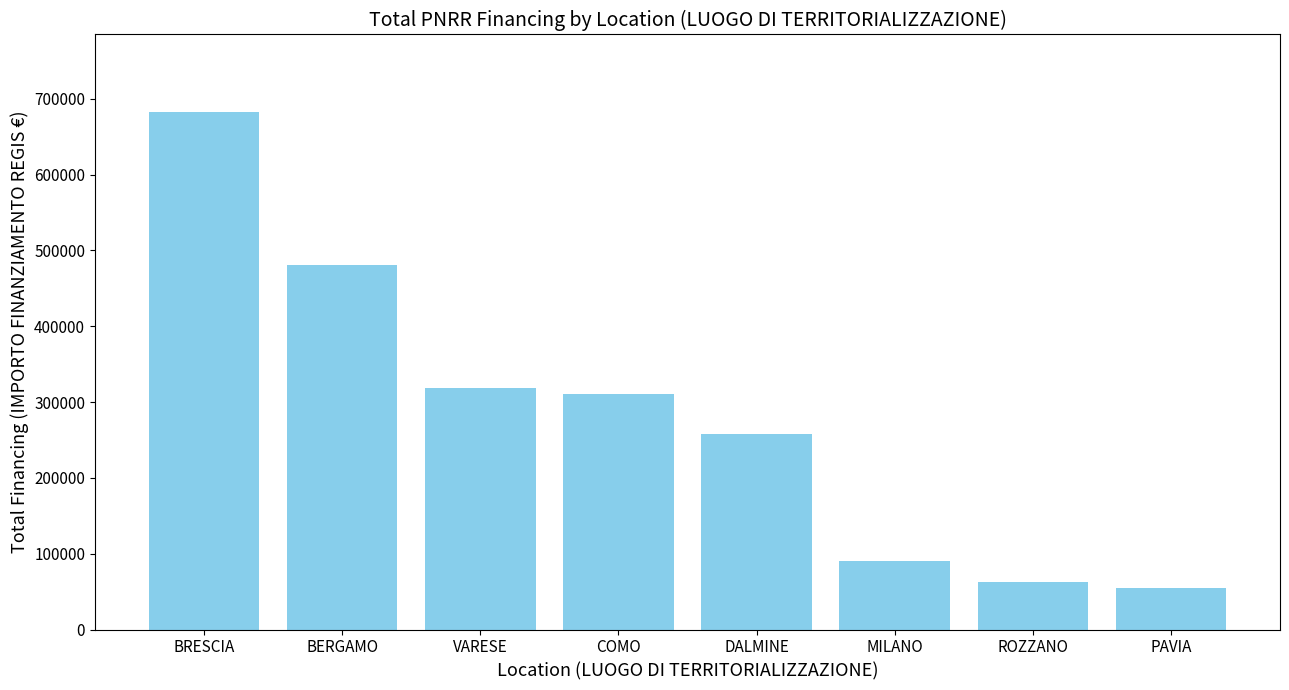

True or false: the data shows 54577.6 at PAVIA.

True